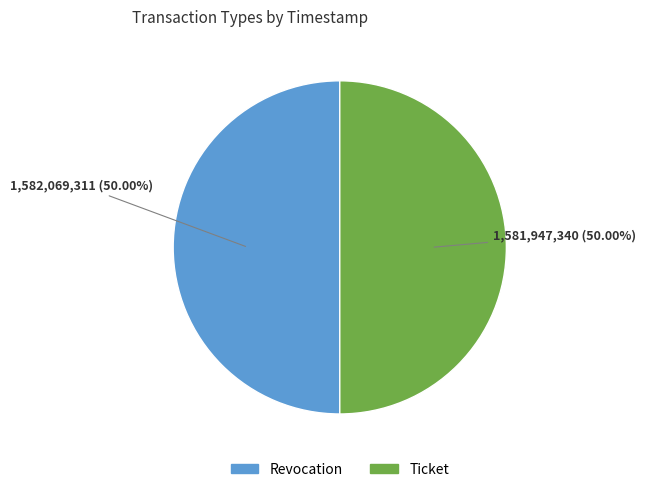

To the nearest percent, what percentage of the pie is Ticket?

50%